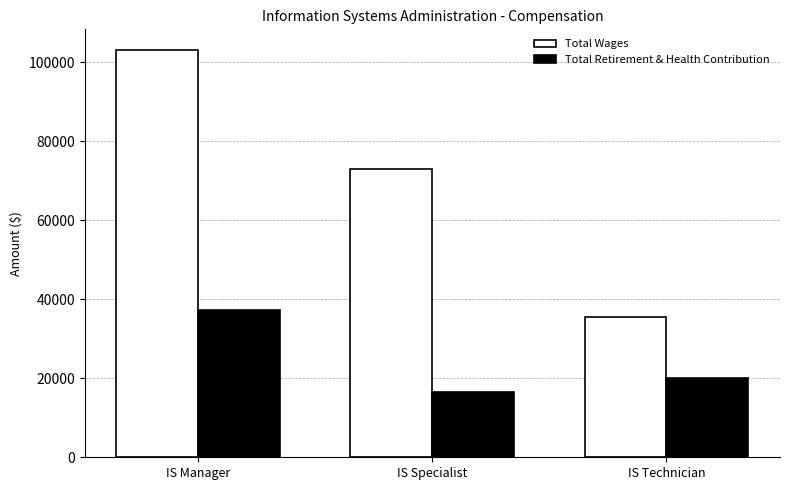

What is the value of the Total Retirement & Health Contribution bar at the 2nd from the left?

16421